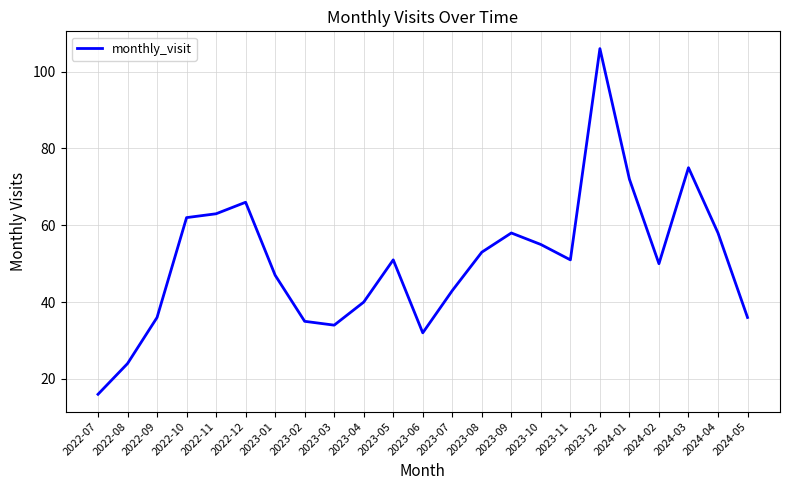

What is the maximum value shown in the chart?

106